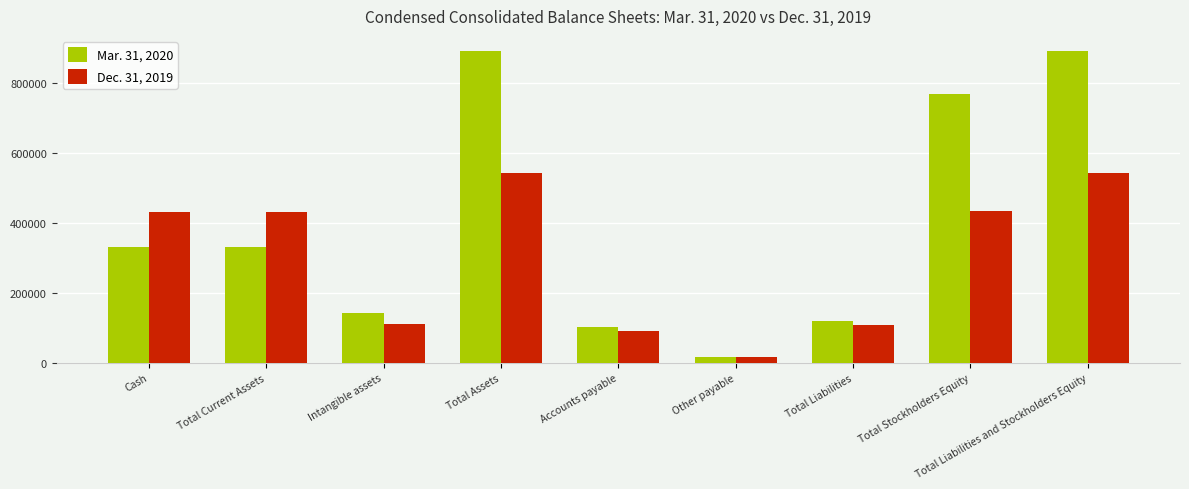

What is the difference between the Mar. 31, 2020 values at Total Current Assets and Accounts payable?

228009